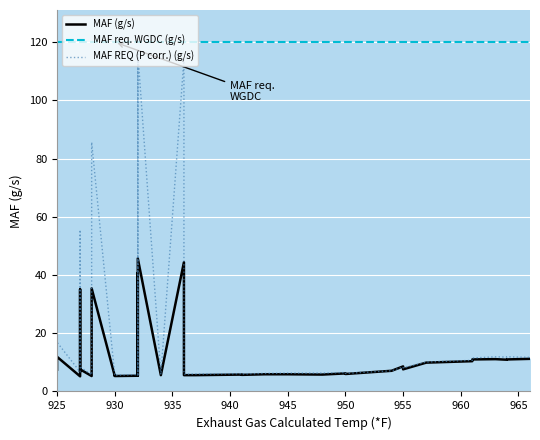

Rank the series by their maximum value, from lowest to highest.

MAF (g/s), MAF req. WGDC (g/s), MAF REQ (P corr.) (g/s)